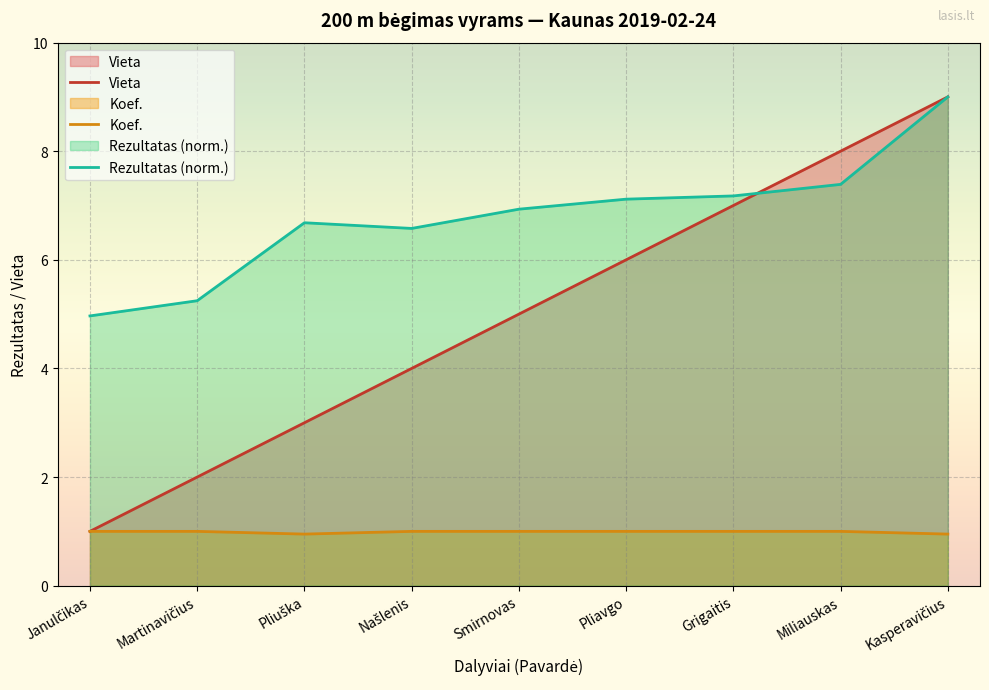

Which series ends up on top after the final intersection of Vieta and Rezultatas?

Vieta